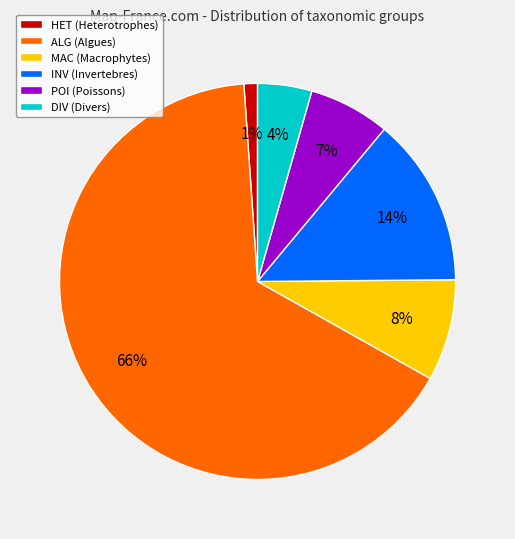

True or false: POI (Poissons) accounts for 1% of the total.

False